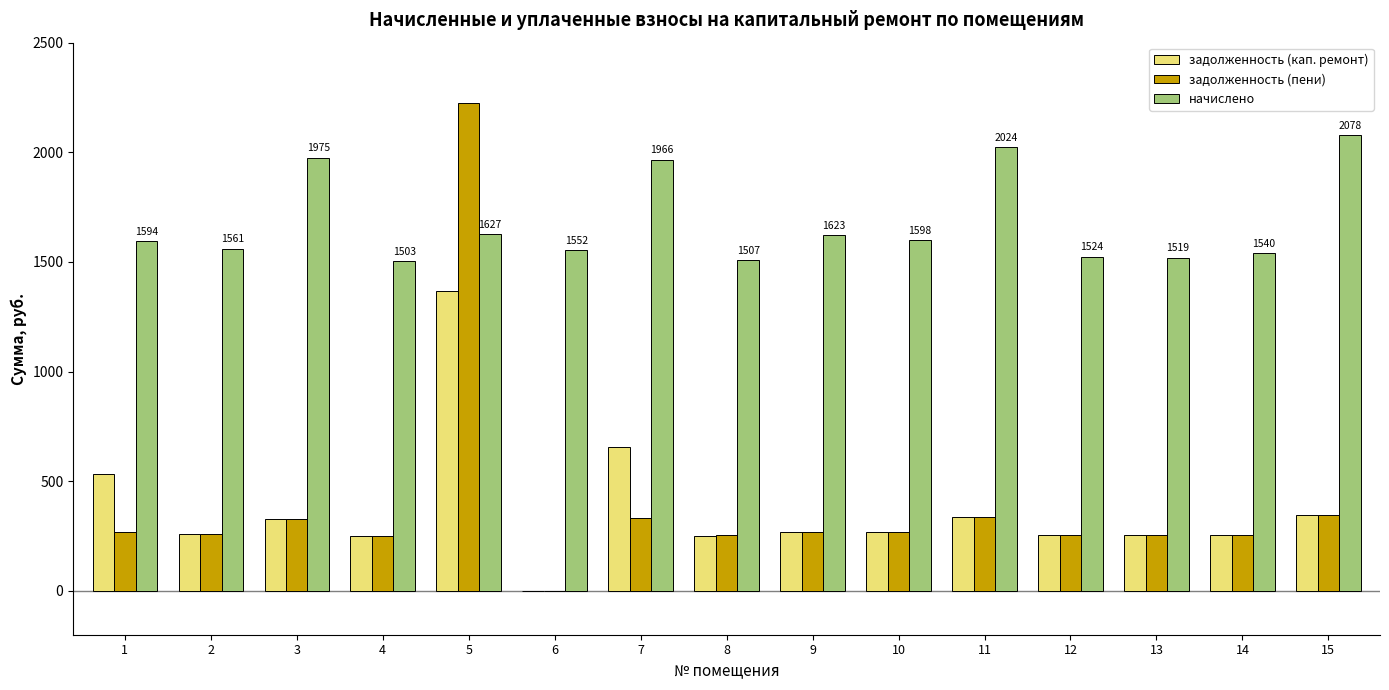

Between 4 and 7, which series saw the biggest shift?

начислено